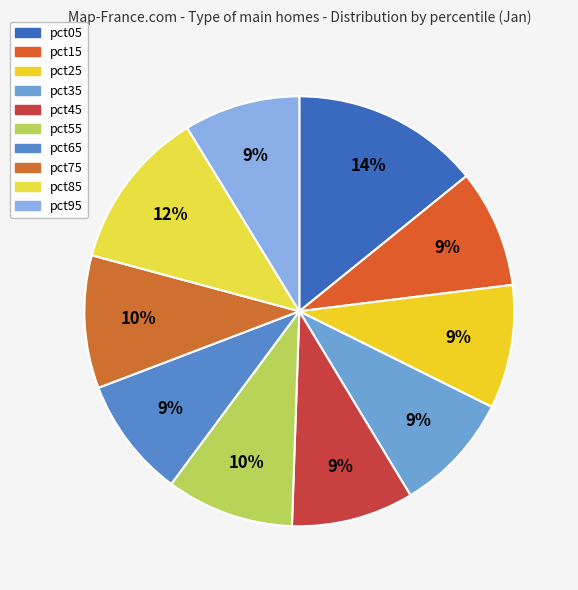

How many segments does this pie chart have?

10